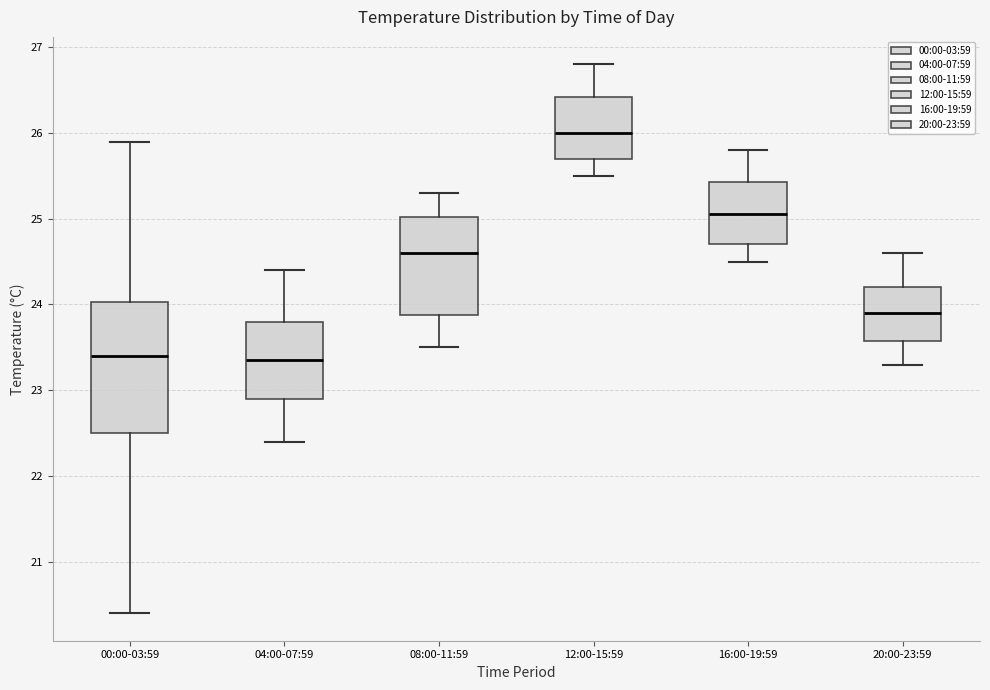

Reading left to right, transcribe this box plot: for each box, give where its median line is, the range the box spans, and where its two whiskers end, as read against the y-axis. The values are not printed on the chart, so give them approximately, as read against the axis.

00:00-03:59: median 23.4, box 22.5 to 24.0, whiskers 20.4 to 25.9
04:00-07:59: median 23.4, box 22.9 to 23.8, whiskers 22.4 to 24.4
08:00-11:59: median 24.6, box 23.9 to 25.0, whiskers 23.5 to 25.3
12:00-15:59: median 26.0, box 25.7 to 26.4, whiskers 25.5 to 26.8
16:00-19:59: median 25.1, box 24.7 to 25.4, whiskers 24.5 to 25.8
20:00-23:59: median 23.9, box 23.6 to 24.2, whiskers 23.3 to 24.6